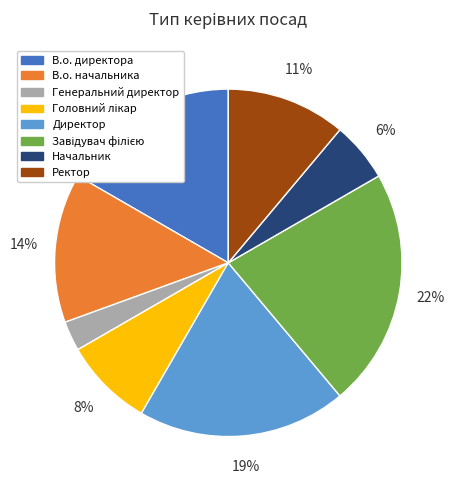

How many slices are in this pie chart?

8